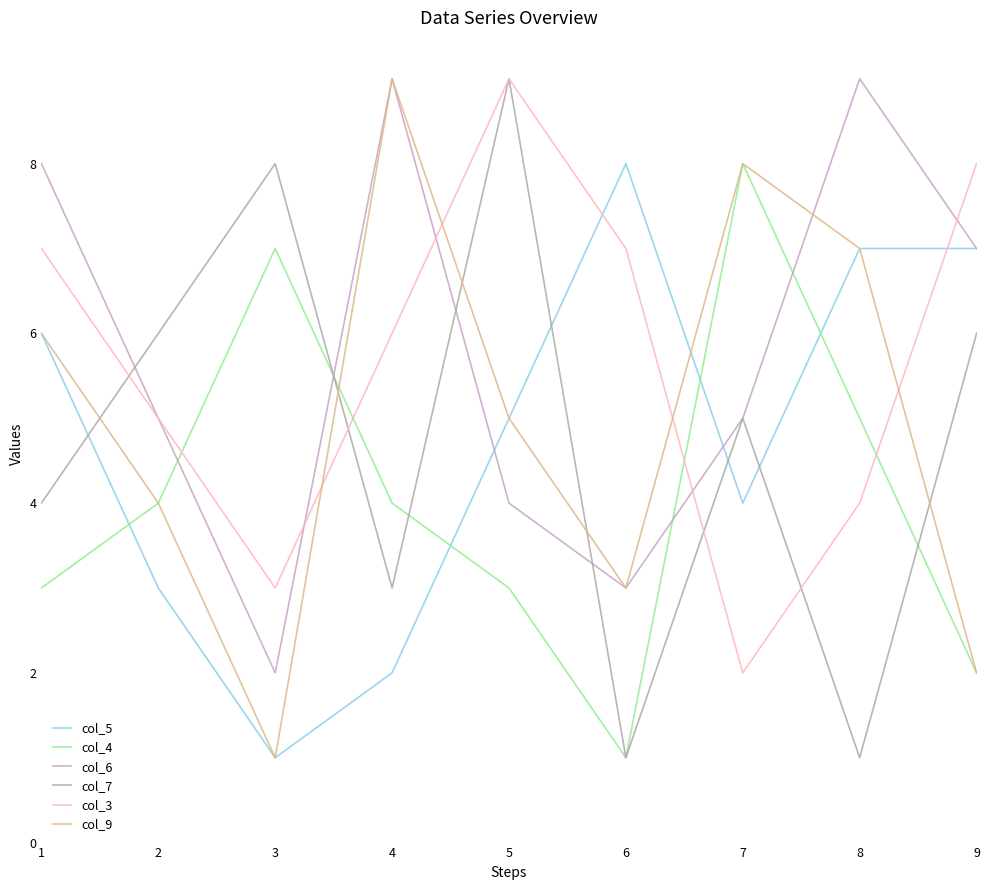

True or false: col_4 and col_7 cross at least once.

True